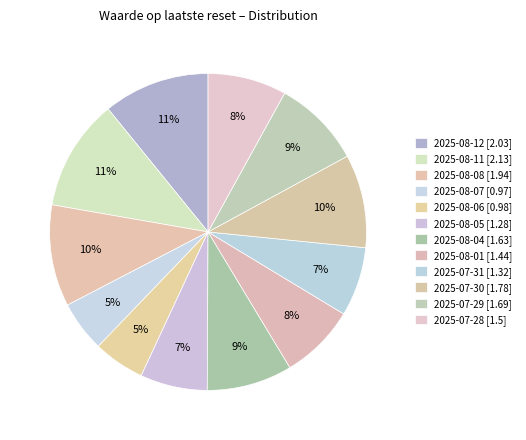

How much of the chart is everything except 2025-07-31?

92.9%